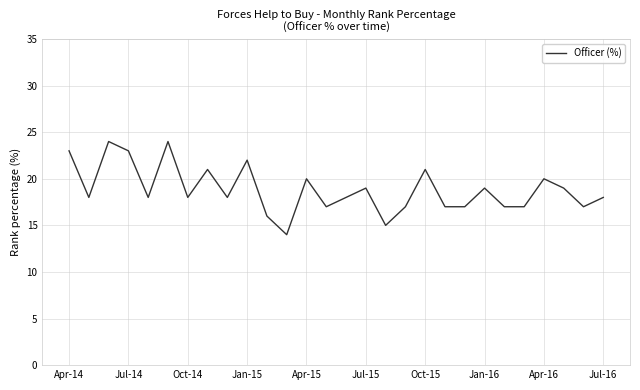

What is the greatest value displayed?

24